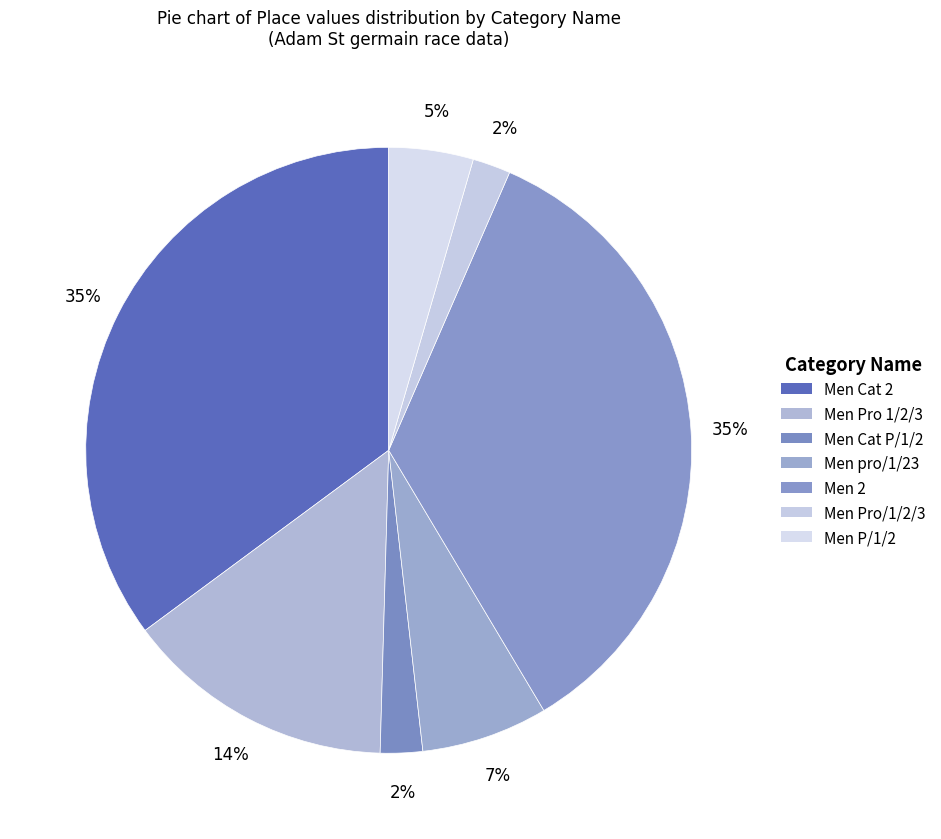

Combined, what portion of the pie is Men Cat P/1/2 and Men 2?

37.2%